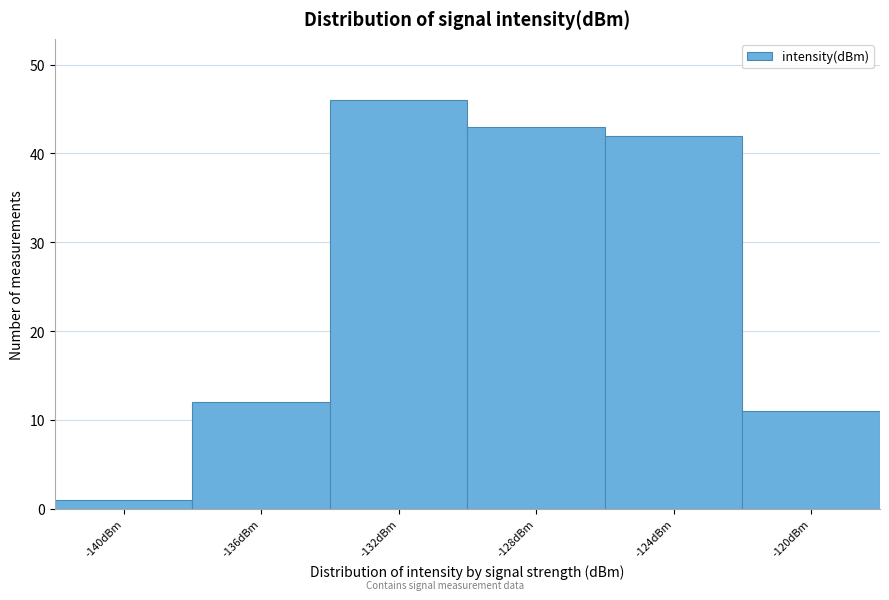

Reading left to right, list all the values displayed in this chart.

-140dBm=1	-136dBm=12	-132dBm=46	-128dBm=43	-124dBm=42	-120dBm=11